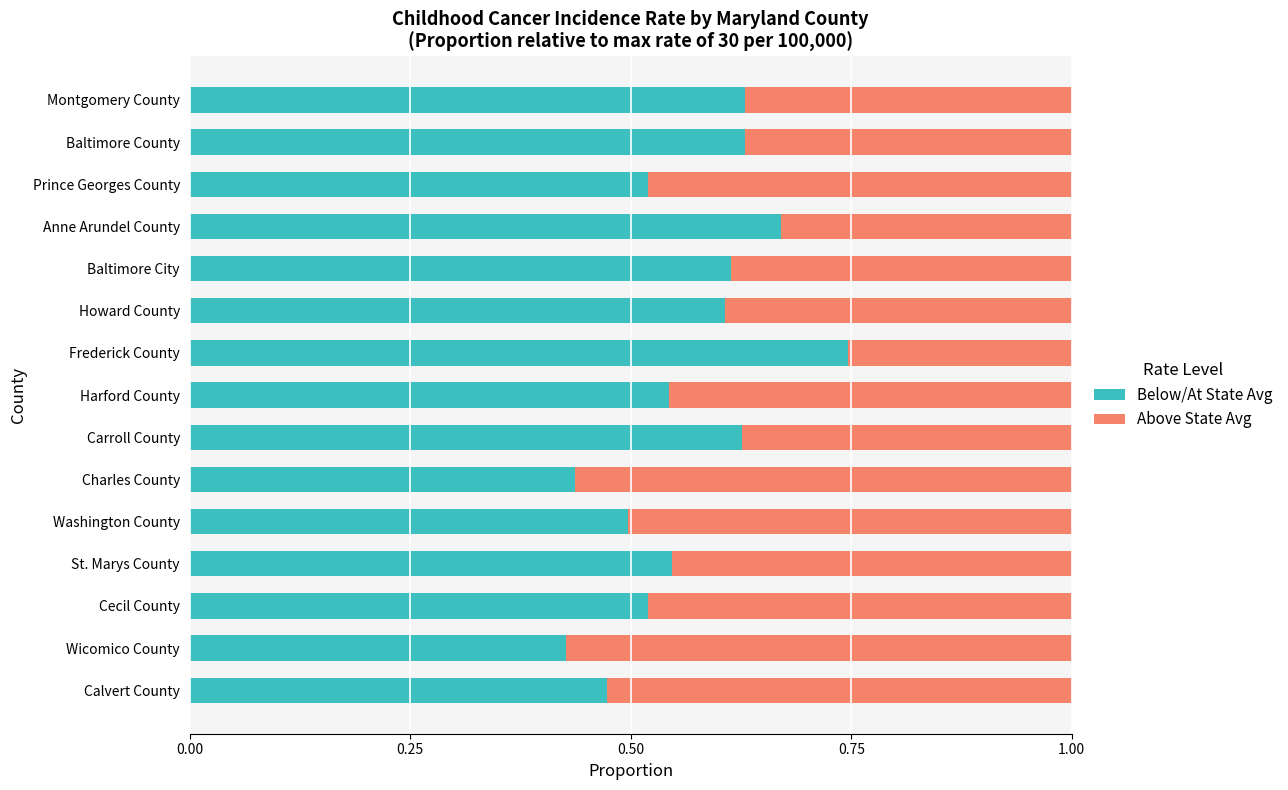

What is the total value across all series at Baltimore City?

1.0